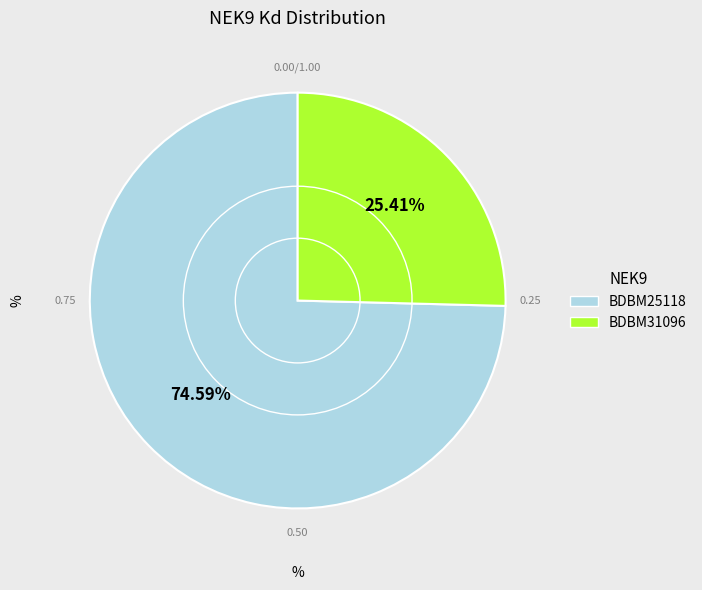

Is it true that BDBM25118 is 84% of the pie?

False